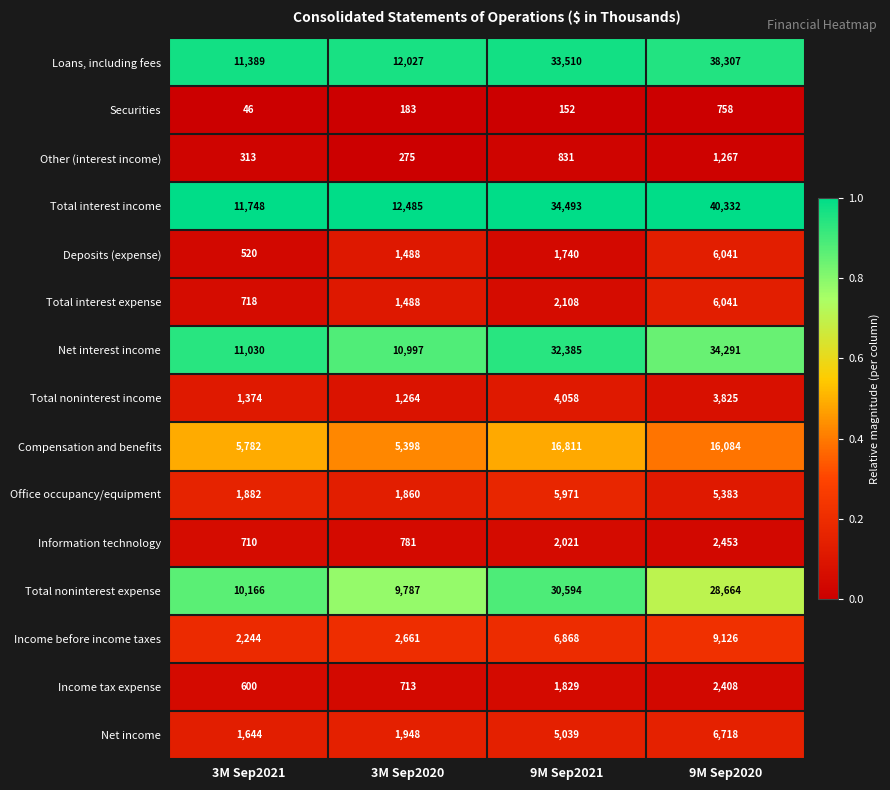

Rank the categories by Securities value from highest to lowest.

9M Sep2020, 3M Sep2020, 9M Sep2021, 3M Sep2021